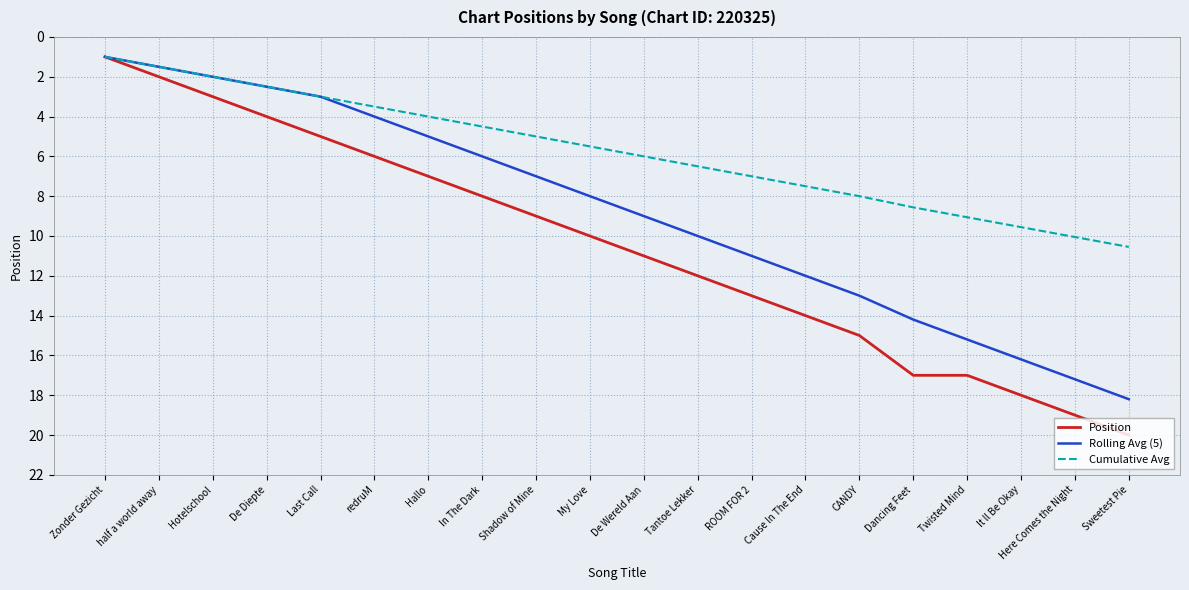

What is the average value of the Rolling Avg (5) series?

8.8